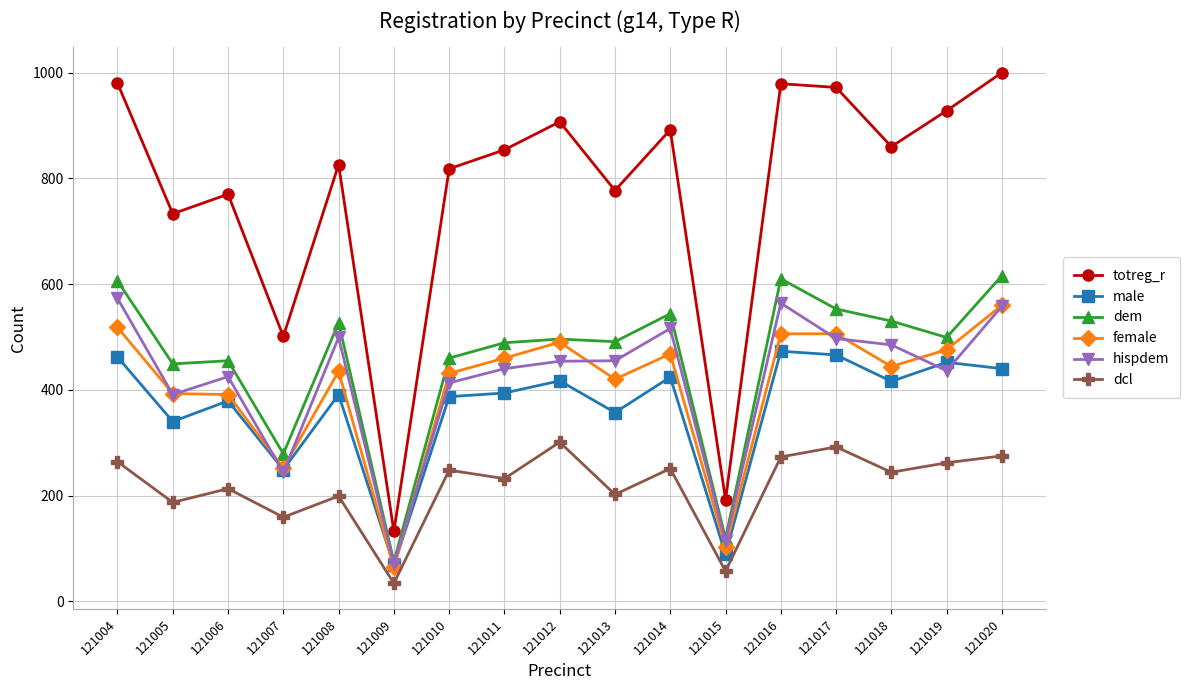

Which category has the lowest value across all series?

121009